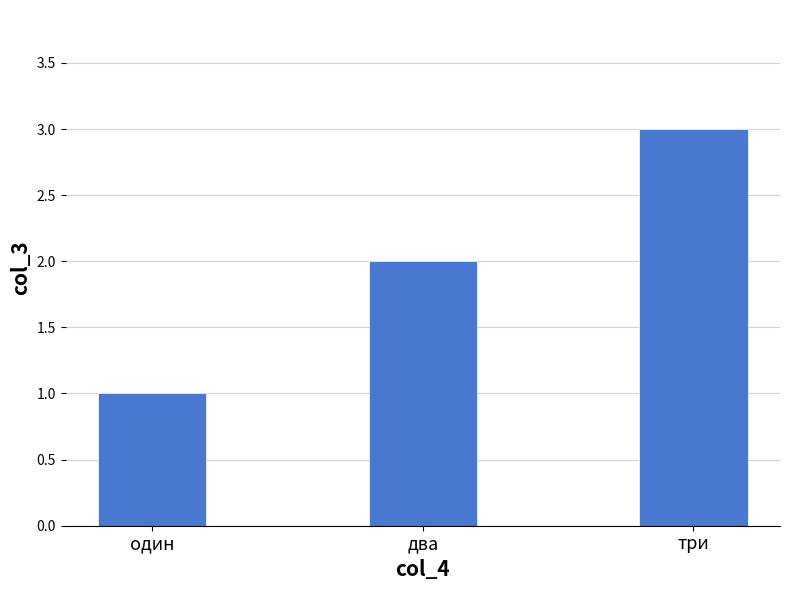

Is it true that the value at два is 2?

True